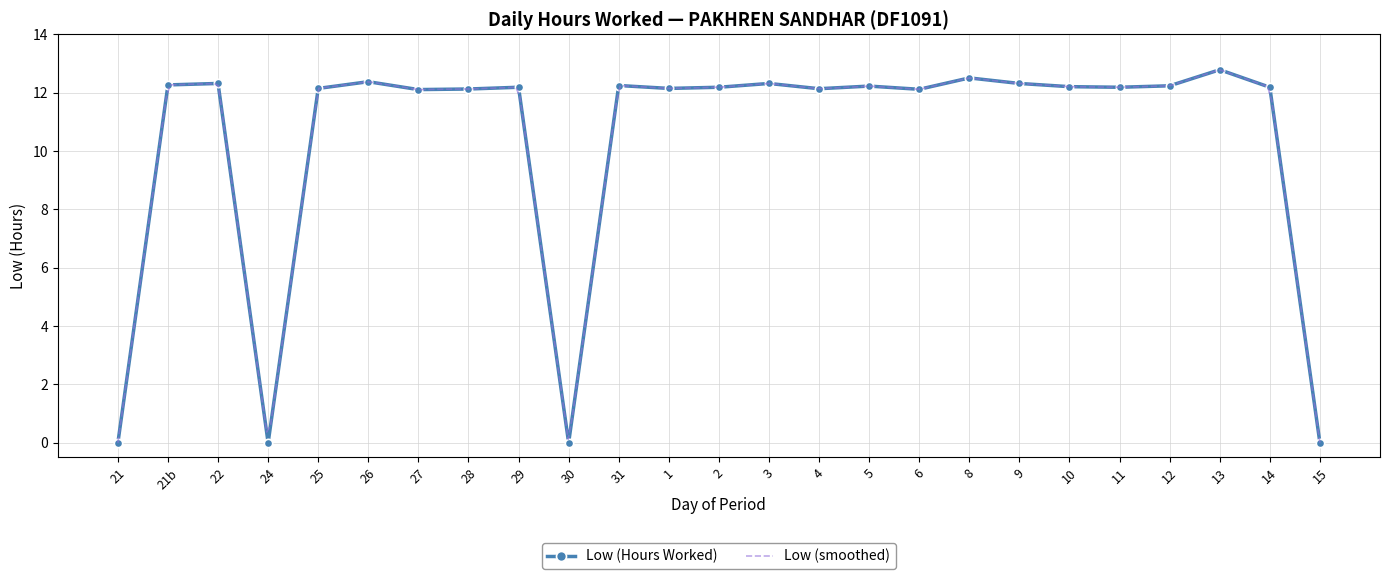

True or false: Low (Hours Worked) has more than 1 points higher than both neighbors.

True